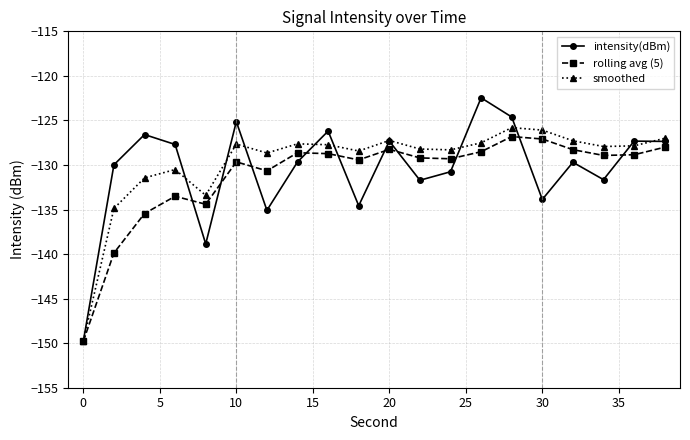

How many distinct data groups are displayed?

3